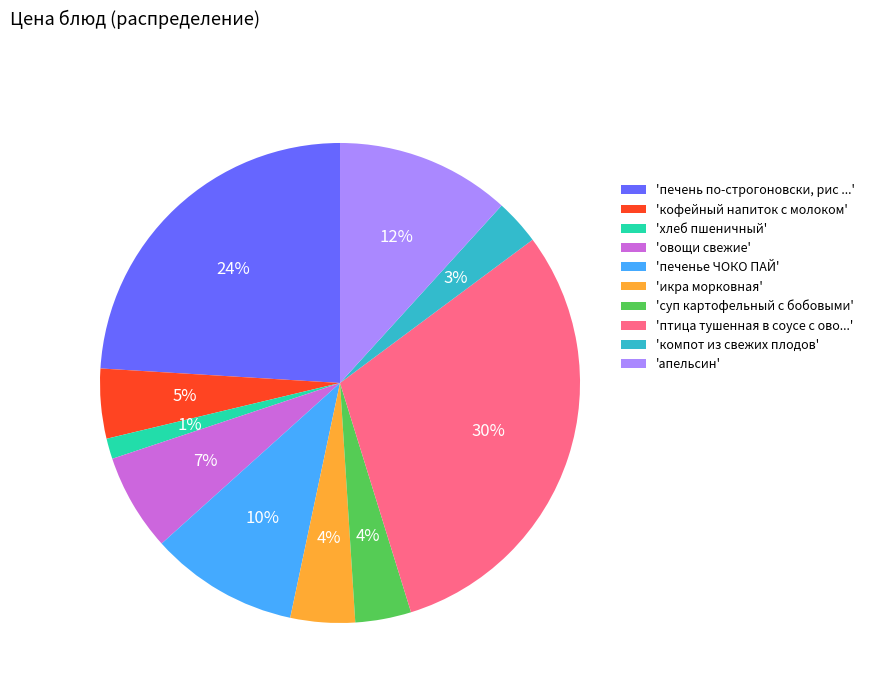

Does any single category account for the majority?

No